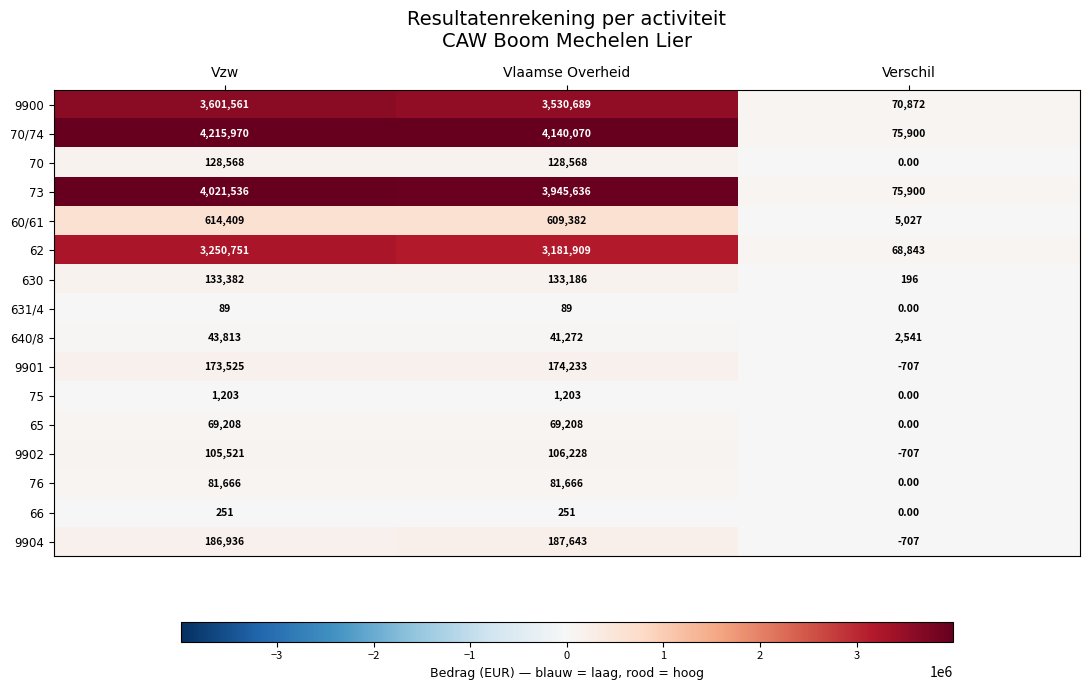

Count the number of categories in the chart.

3